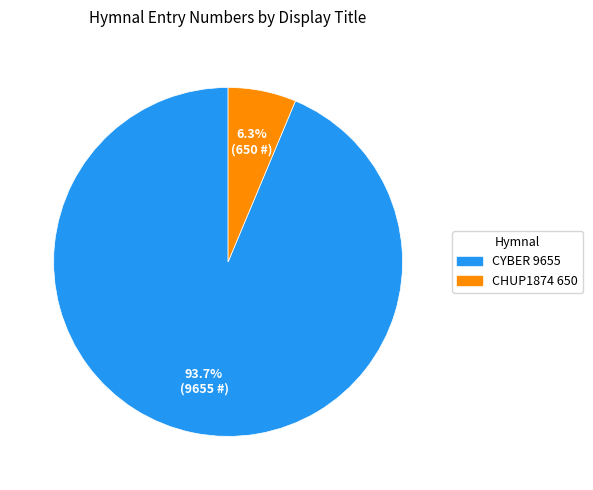

Is there a majority slice in this chart?

Yes